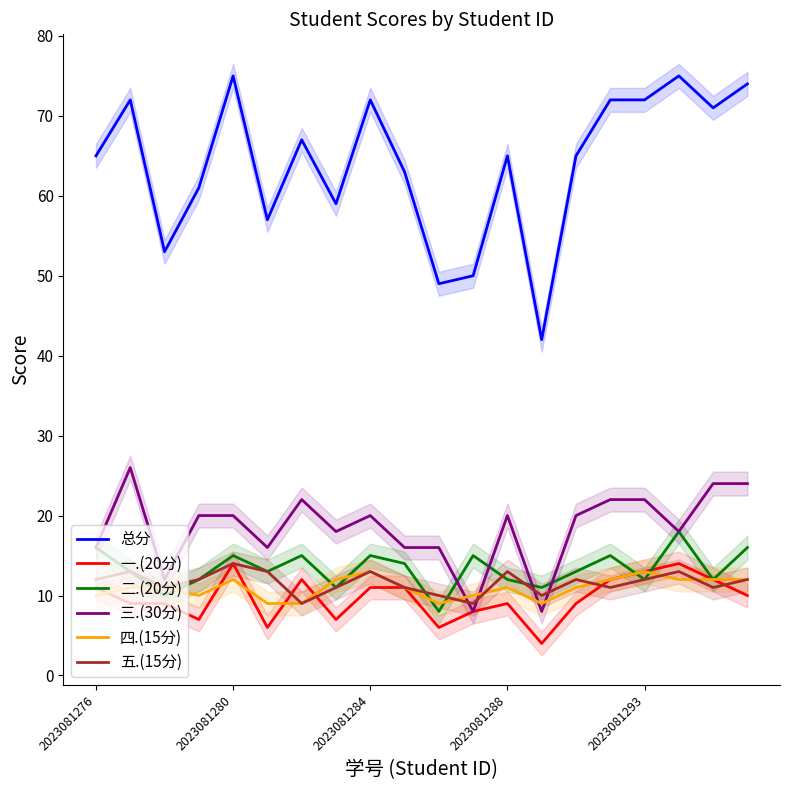

What is the label of the 12th point from the left?

11